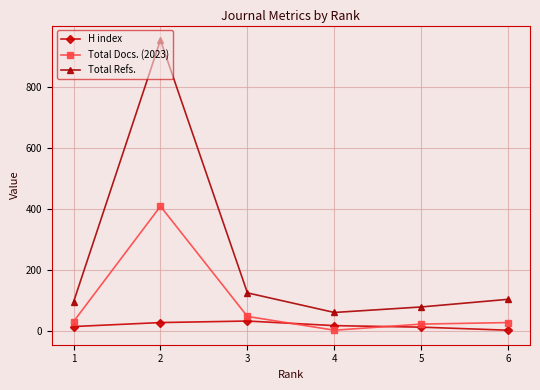

What is the difference between the highest and lowest values at 4?

58